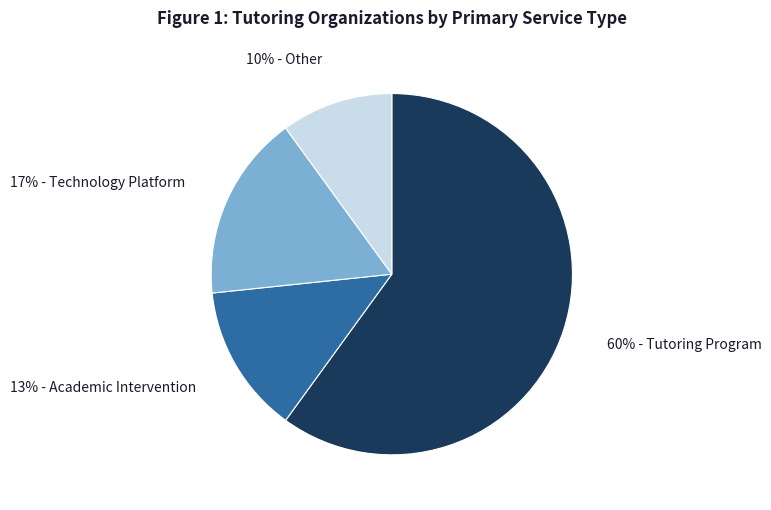

Is there any slice that represents more than half of the pie?

Yes